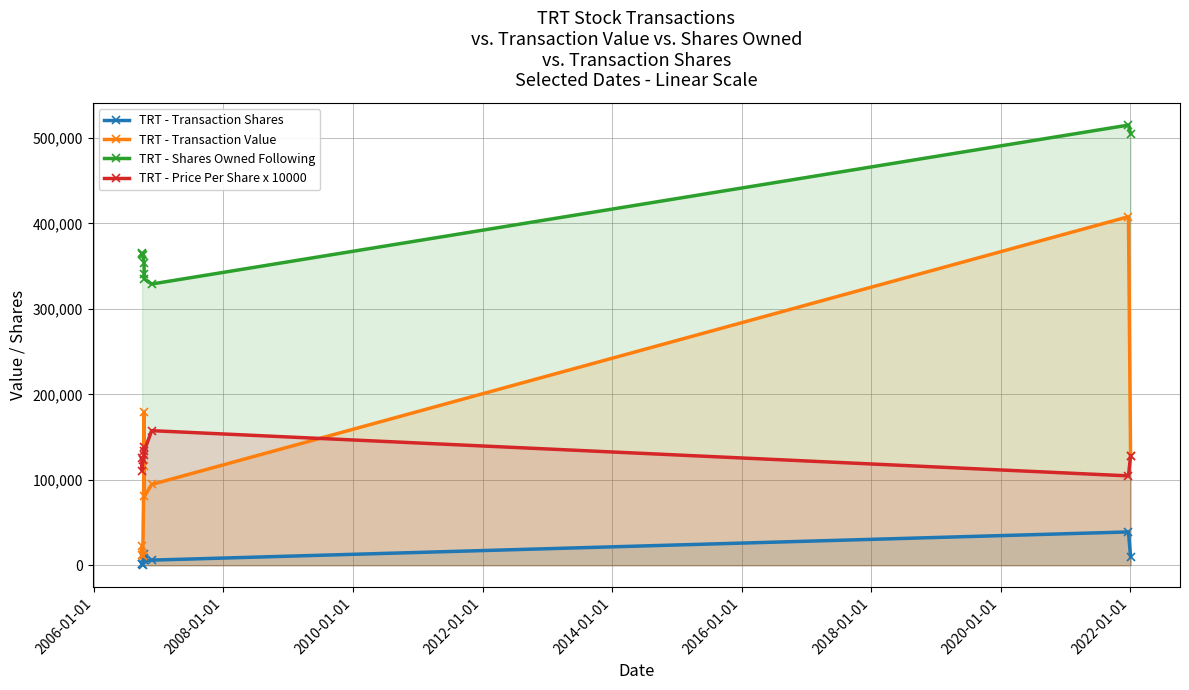

What is the difference between the maximum and second lowest values in the TRT - Transaction Value series?

395401.0